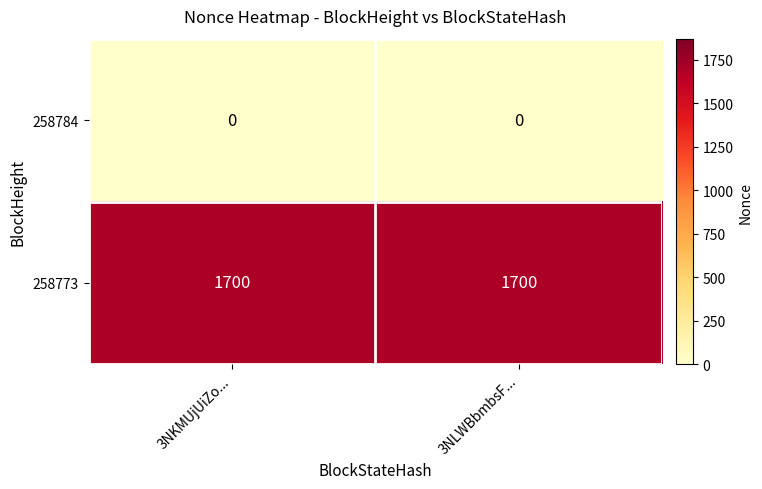

Is it true that 258773 equals 1700 at 3NLWBbmbsF...?

True